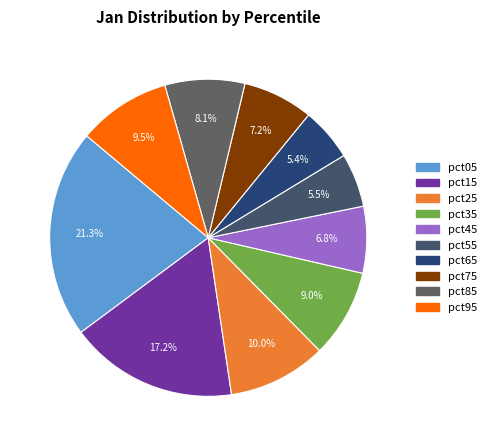

Count the number of slices in the pie.

10